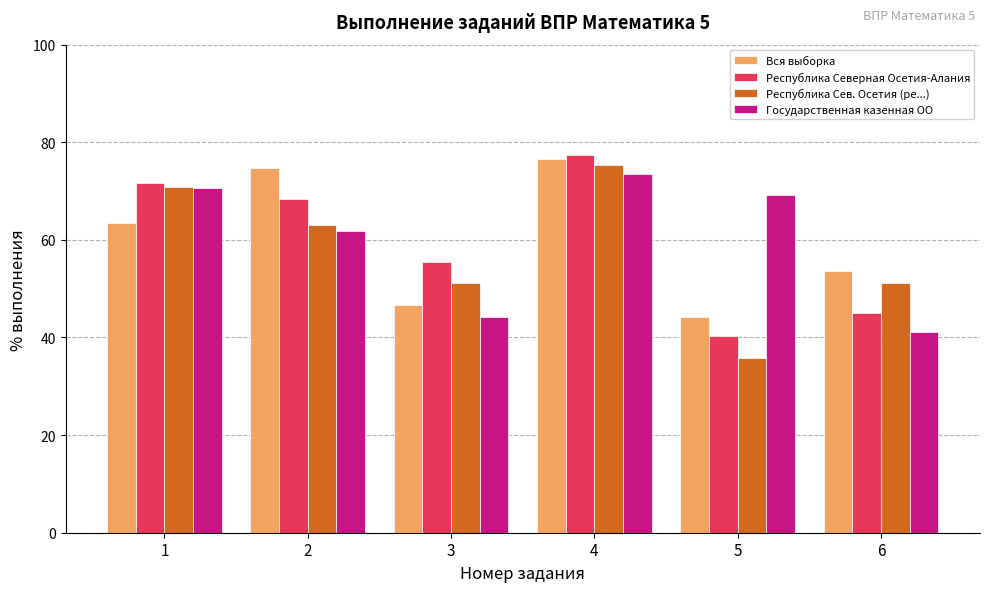

At which category is the sum across all series the highest?

4